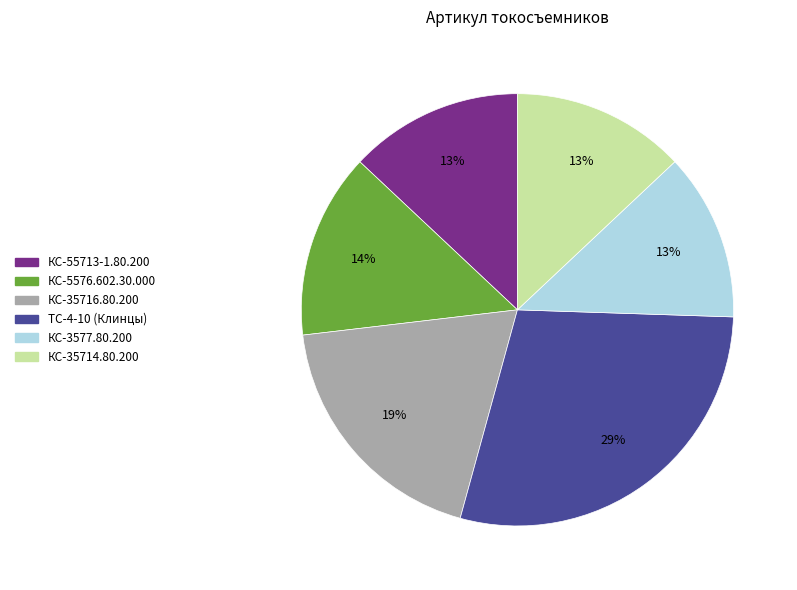

What is the largest slice in the pie chart?

ТС-4-10 (Клинцы)